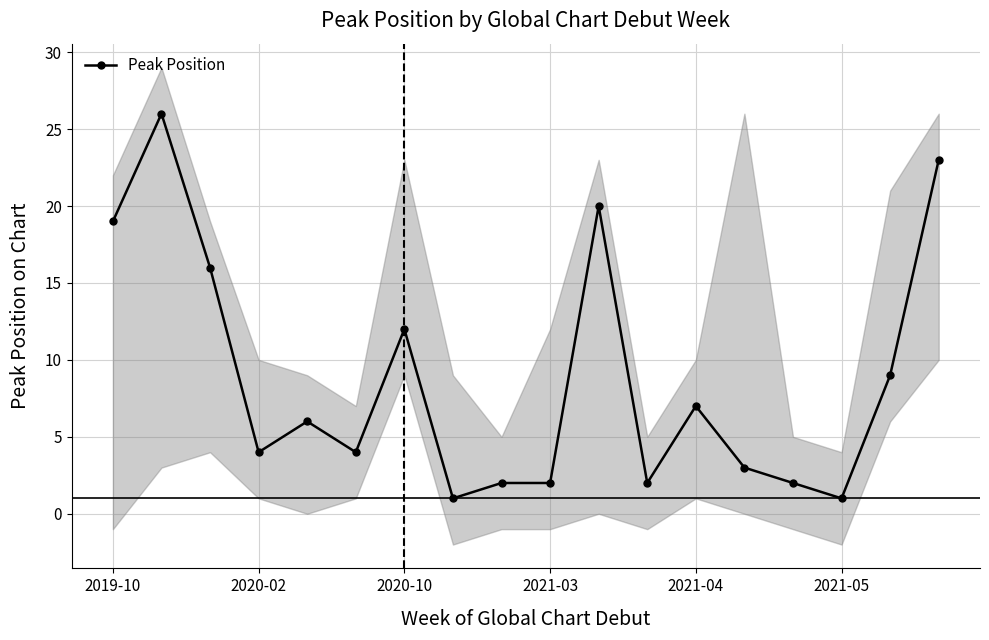

What is the maximum value shown in the chart?

26